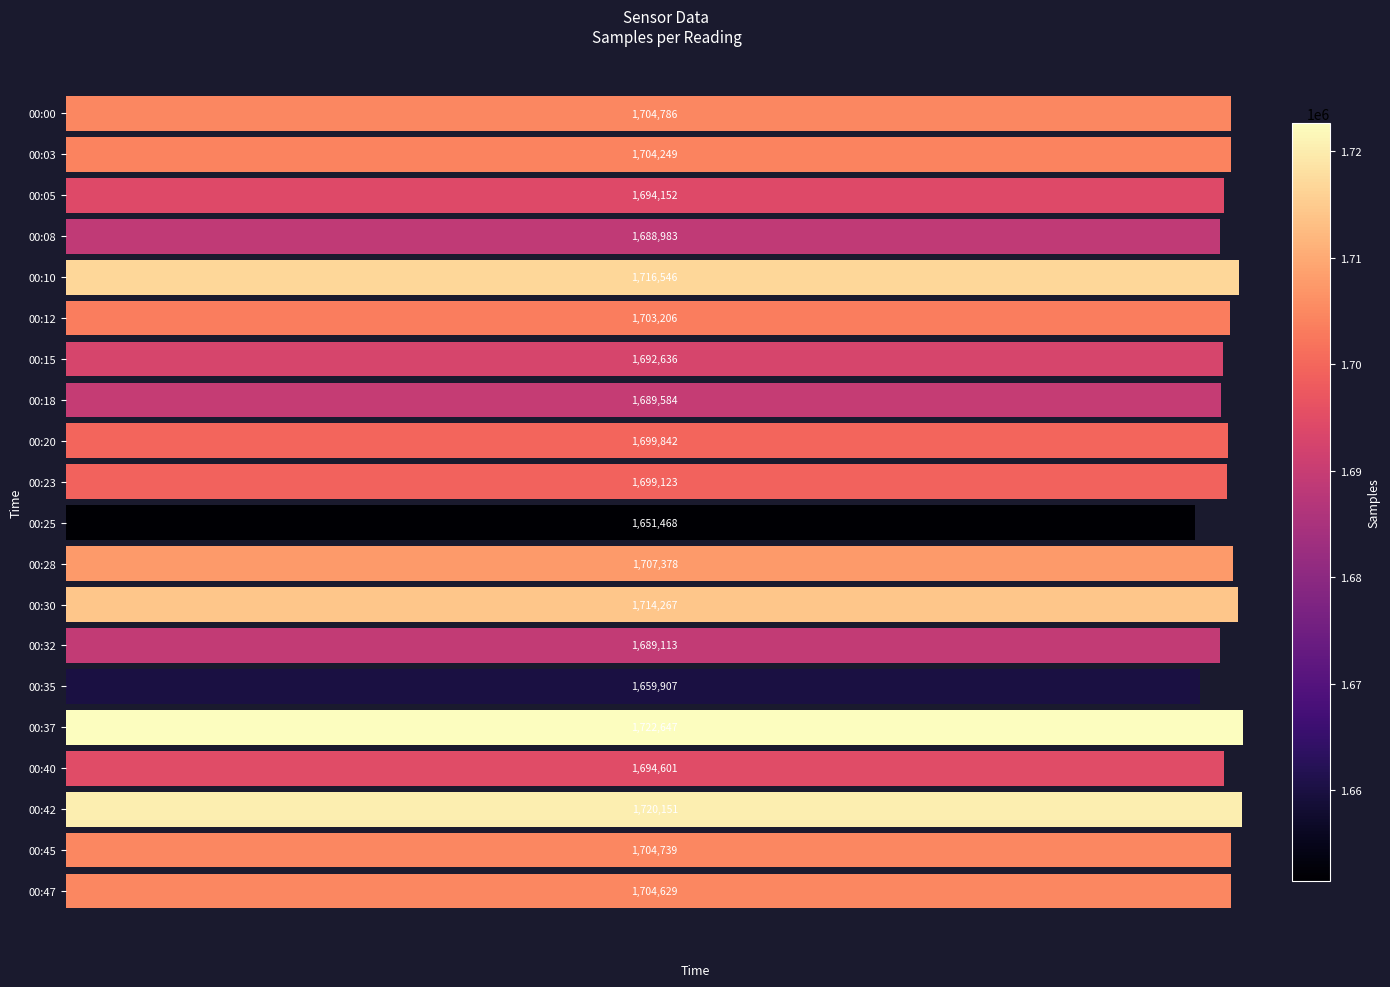

Are the bars horizontal?

Yes